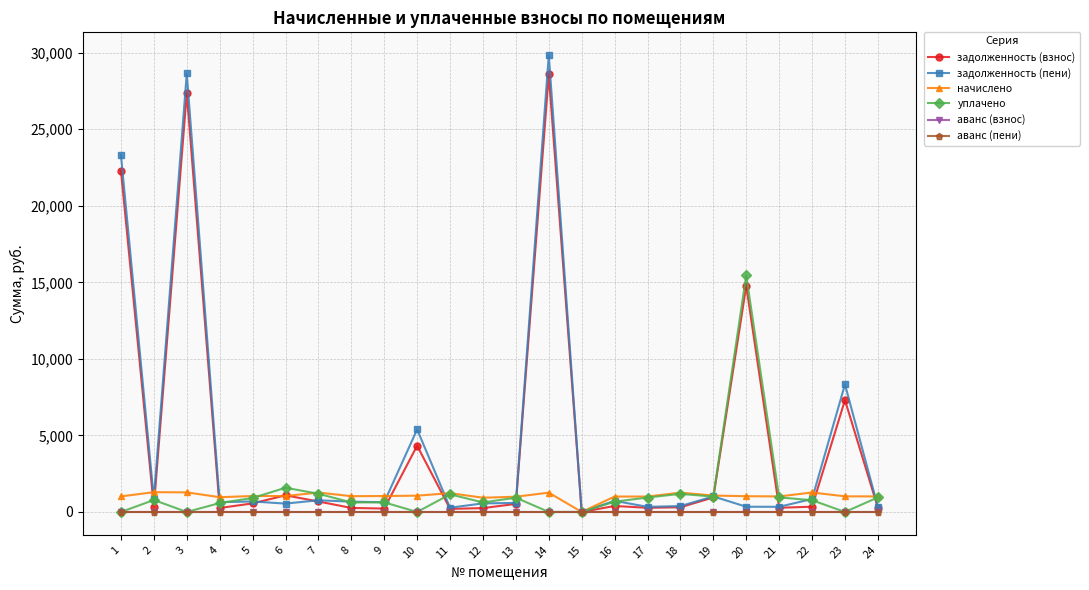

Does the chart have visible grid lines?

Yes